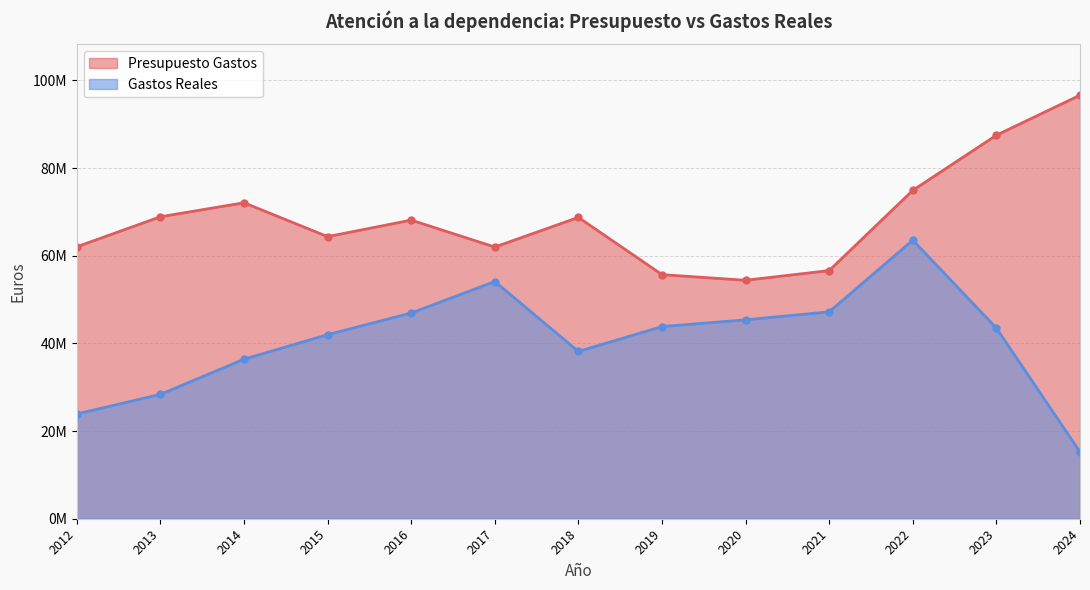

Reading left to right, transcribe all the data shown in this chart.

Presupuesto Gastos: 62029978.0	68881740.0	72078724.0	64350173.0	68122985.0	61972769.0	68738373.0	55683847.0	54391025.0	56607884.0	74909578.0	87483669.0	96614696.0
Gastos Reales: 23903837.5	28364736.2	36388808.8	41987597.0	46928101.2	54108791.5	38163434.3	43837630.2	45370035.5	47198444.3	63547452.3	43475586.6	15230729.6